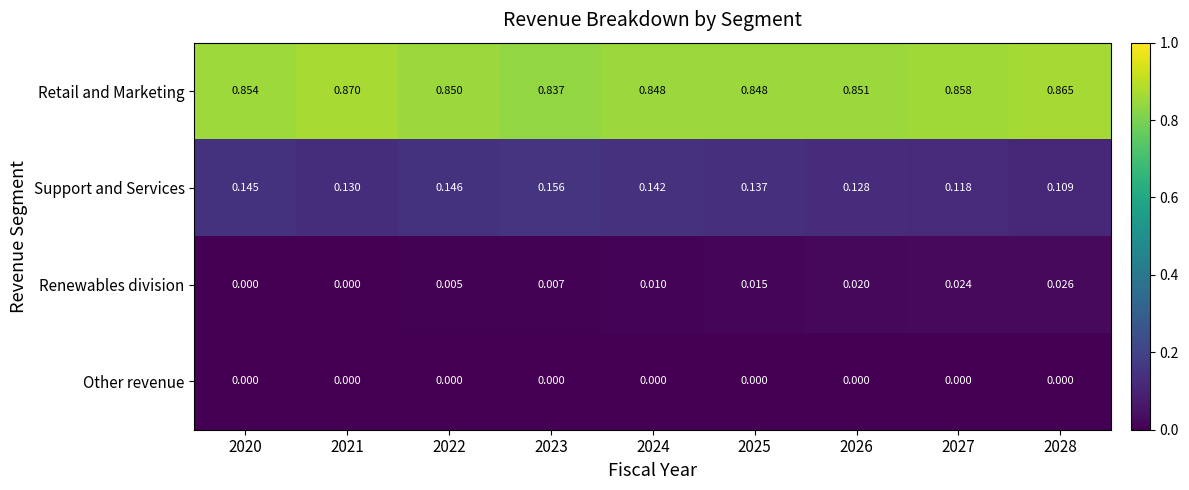

Between 2020 and 2021, which series saw the biggest shift?

Retail and Marketing